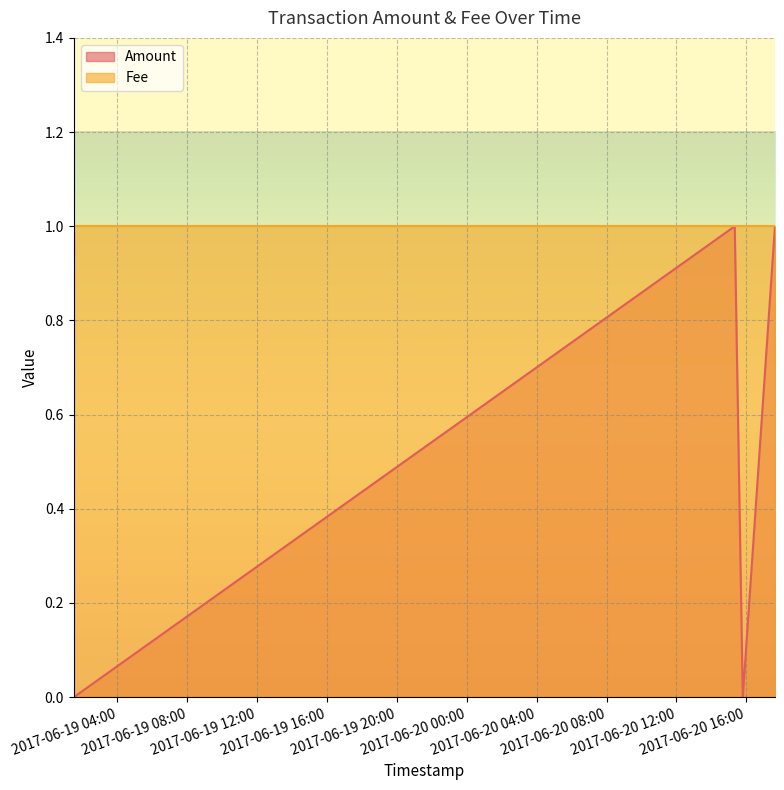

What is the label of the 4th point from the right?

2017-06-19 01:30:06